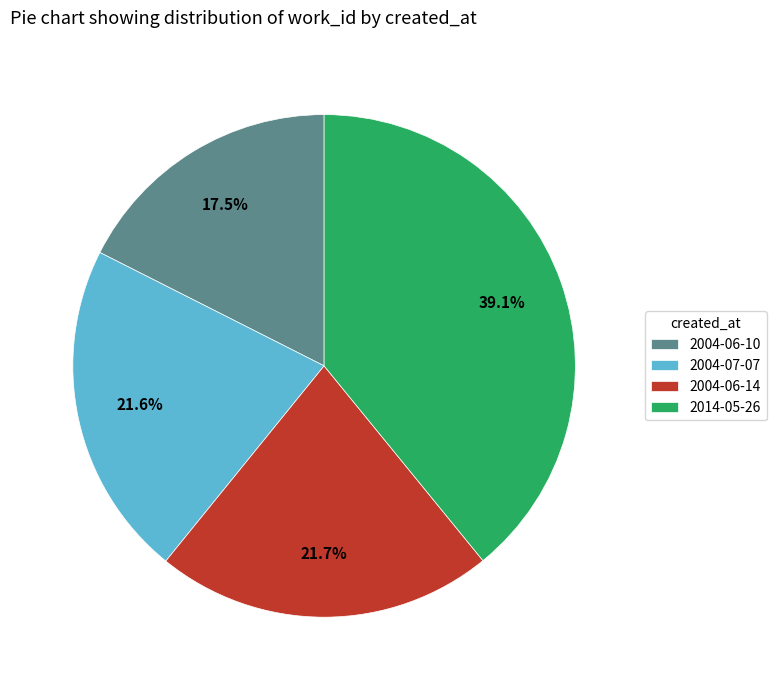

To the nearest percent, what is the difference between the 2004-06-10 and 2004-06-14 slice percentages?

4%